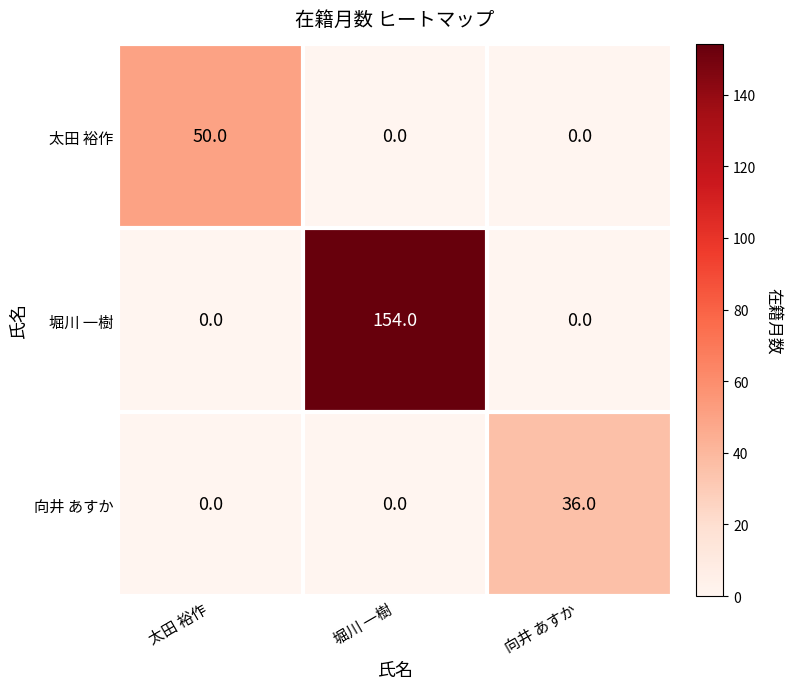

Read the 太田 裕作 value at 太田 裕作, to the nearest 5.

50